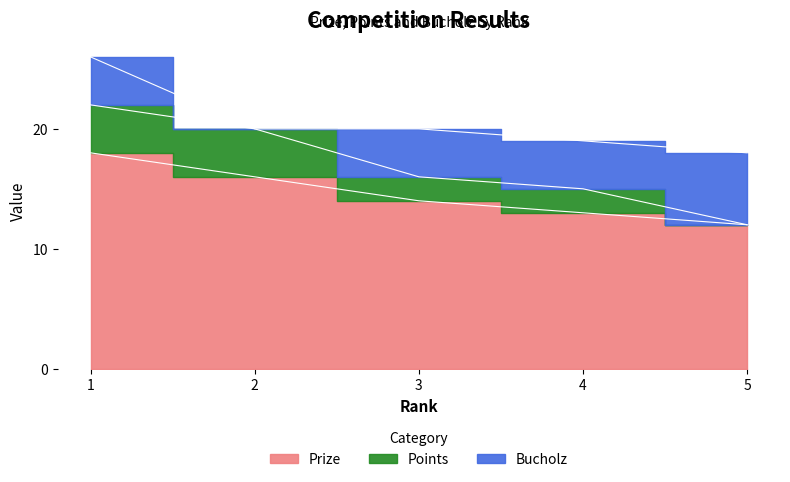

What is the maximum value for Bucholz?

6